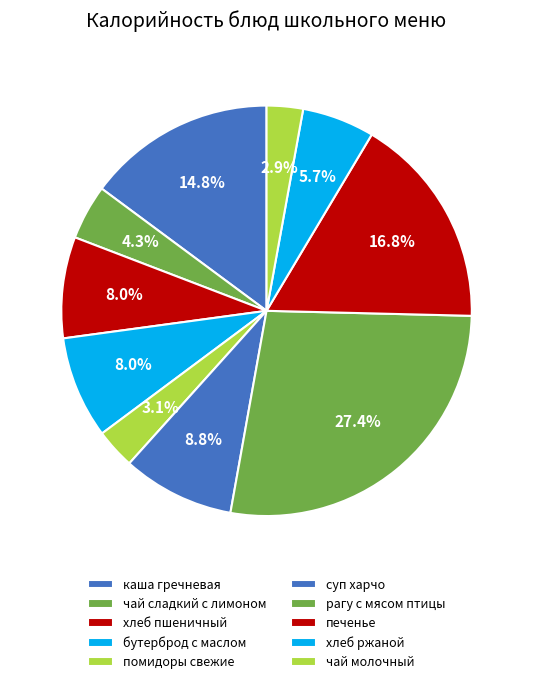

How many segments does this pie chart have?

10